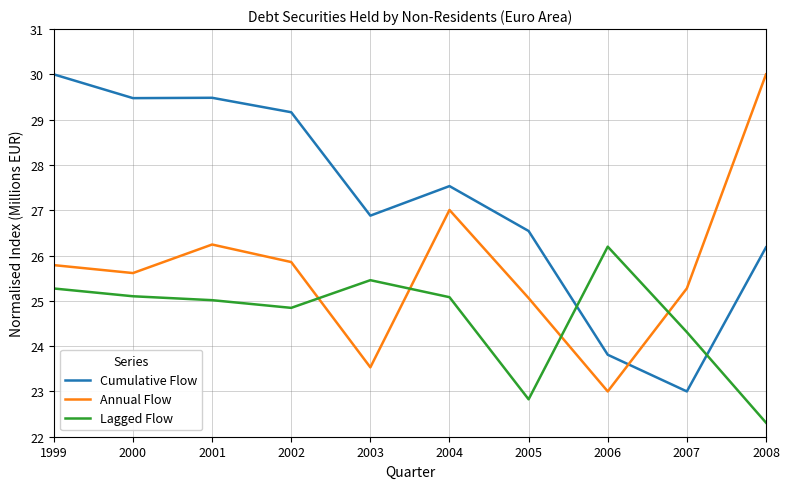

Does the chart display data point markers on the line(s)?

No